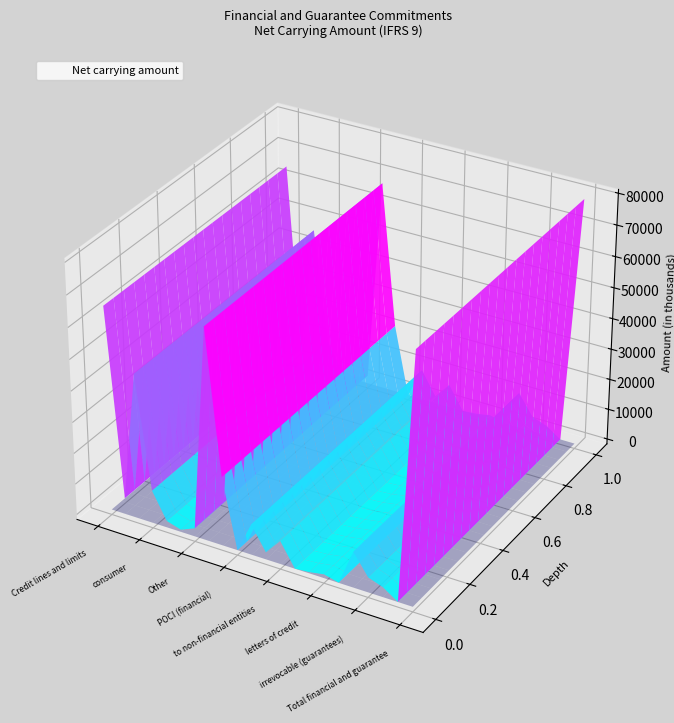

Reading left to right, extract all data points from this chart.

Credit lines and limits=65317	real estate=5246	business=46638	consumer=10605	factoring=2116	finance leases=712	Other=2670	Total financial commitments=67987	irrevocable commitments=22184	POCI (financial)=13	guarantees domestic/foreign=9832	to financial entities=2288	to non-financial entities=7518	to public entities=26	municipal bonds=408	letters of credit=1234	payment guarantees=65	Total guarantees=11539	irrevocable (guarantees)=4845	performance guarantee=3186	POCI (guarantees)=43	Total financial and guarantee=79526